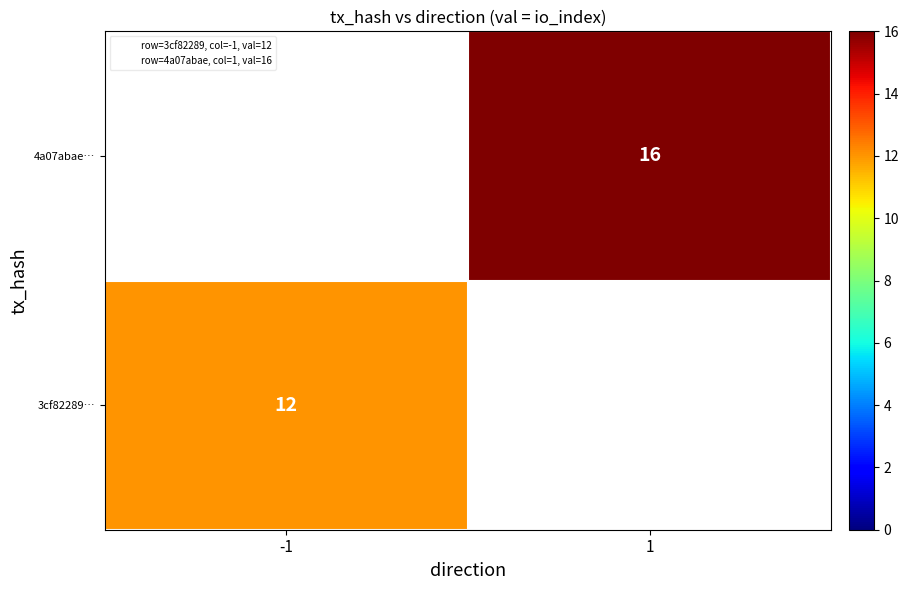

At -1, list the series in order from largest to smallest.

3cf82289…, 4a07abae…